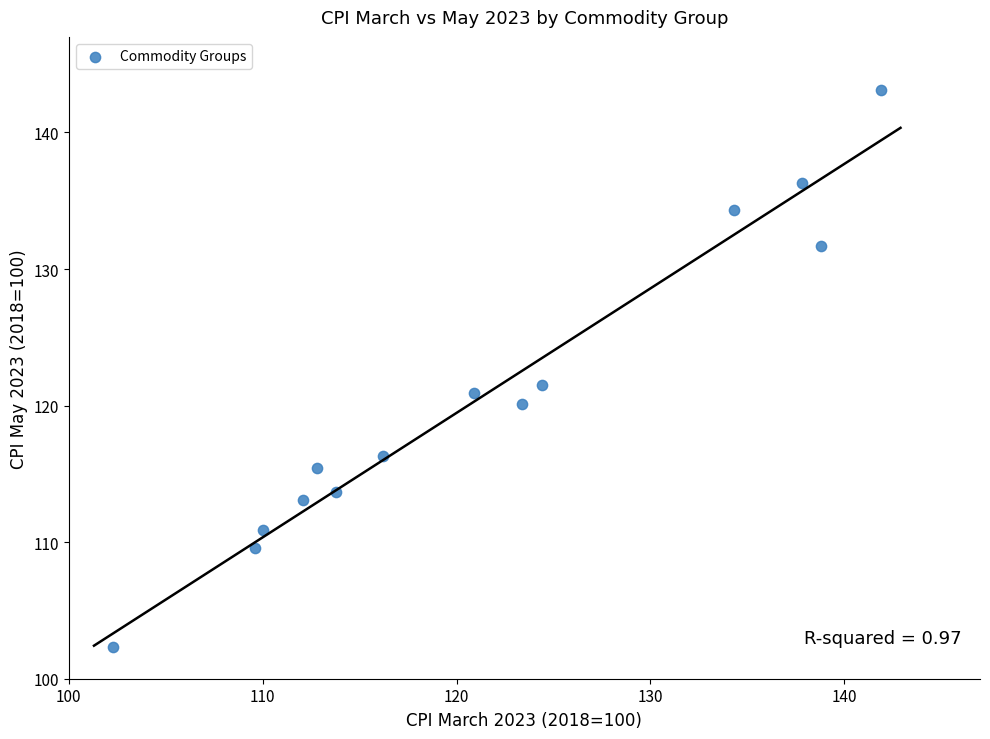

What Y value in the scatter plot is closest to 122?

121.5